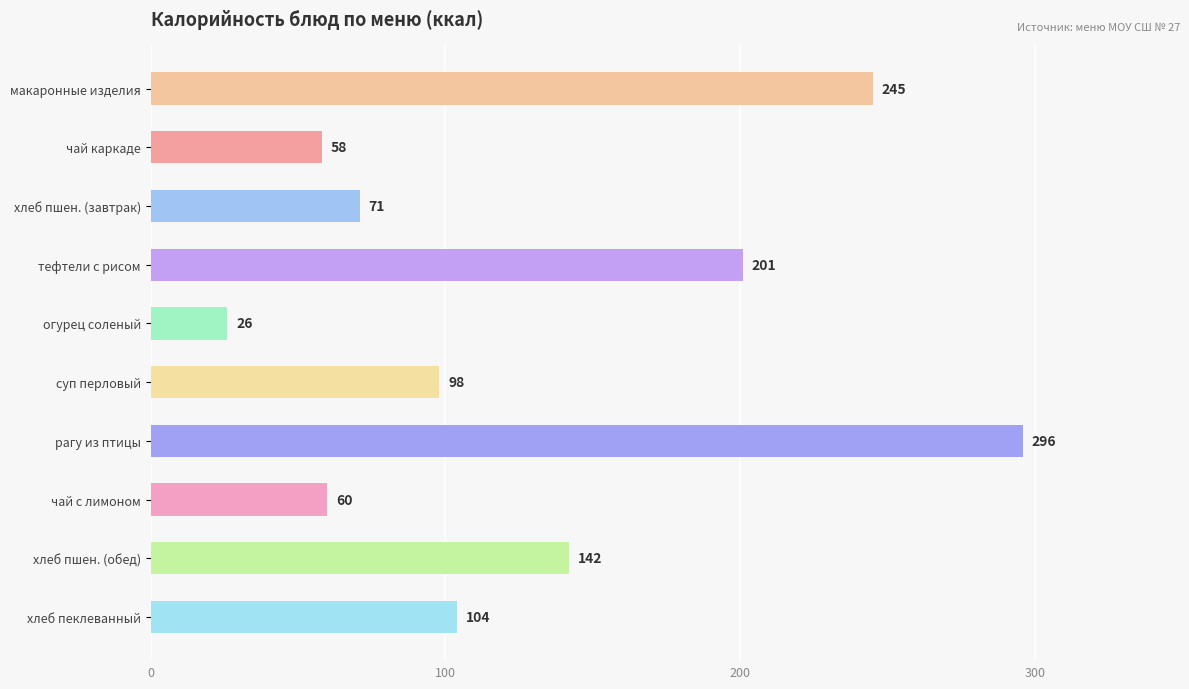

Which has a higher value, хлеб пшен. (завтрак) or чай с лимоном?

хлеб пшен. (завтрак)